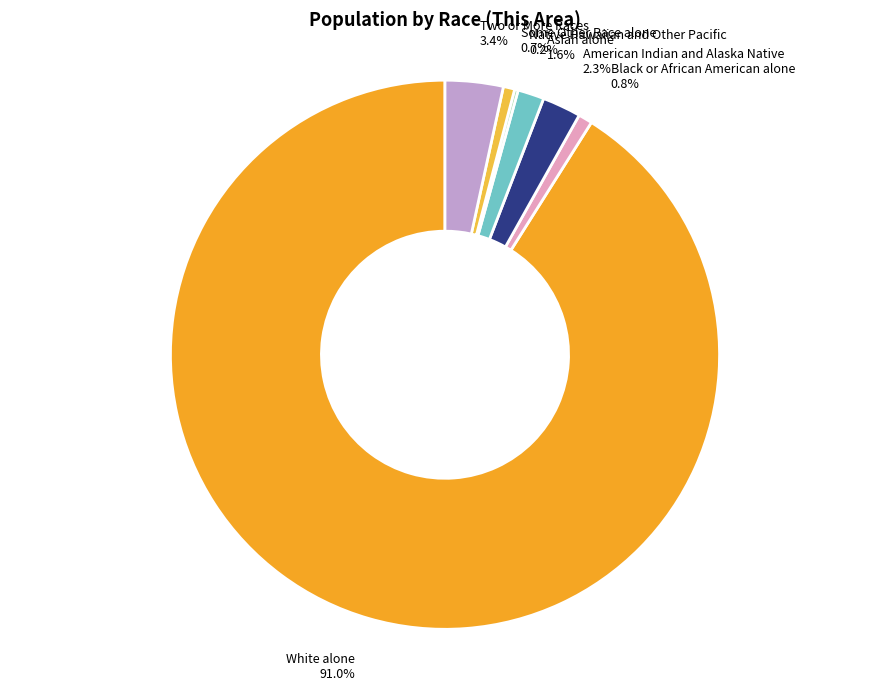

Which has a higher value, Two or More Races 3.4% or Some Other Race alone 0.7%?

Two or More Races 3.4%